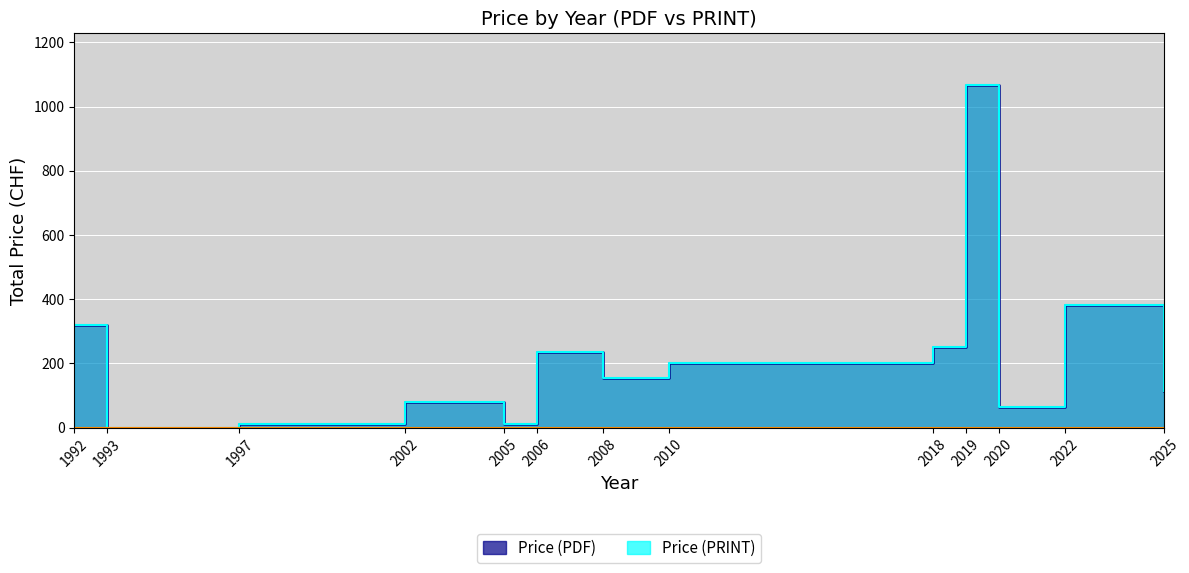

How many distinct data groups are displayed?

2